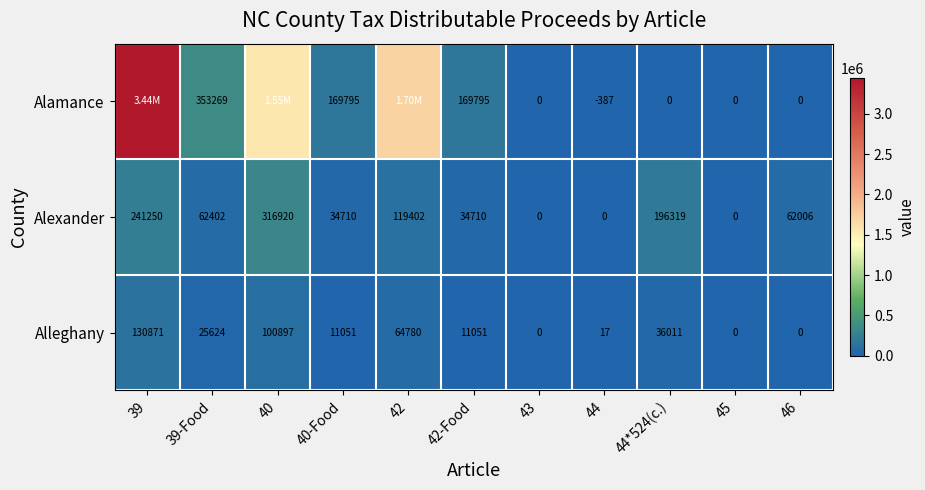

Which has a higher value, 42-Food or 39-Food?

39-Food